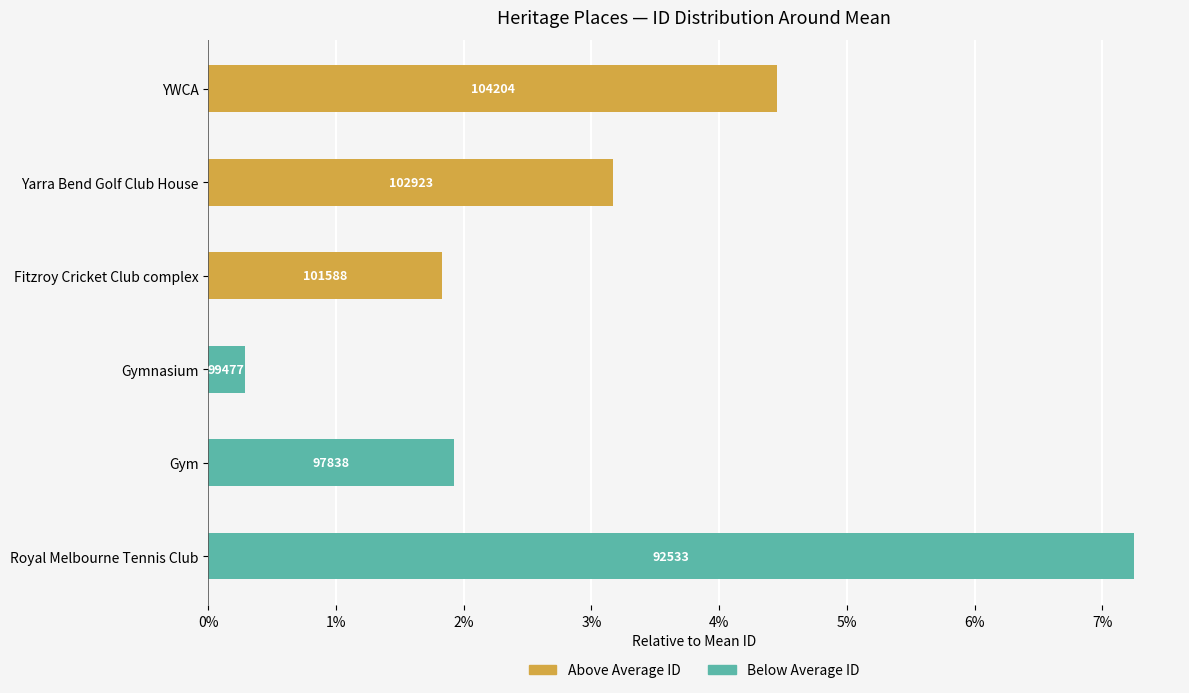

The Below Average ID series shows 0.3 at Gymnasium. True or false?

True